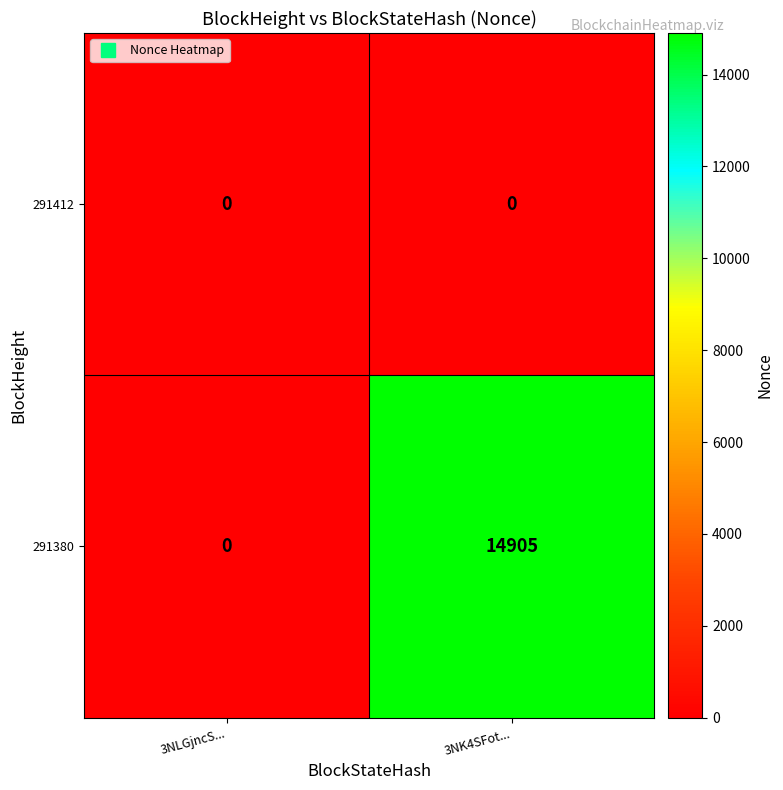

Between 3NLGjncS... and 3NK4SFot..., which series saw the biggest shift?

291380